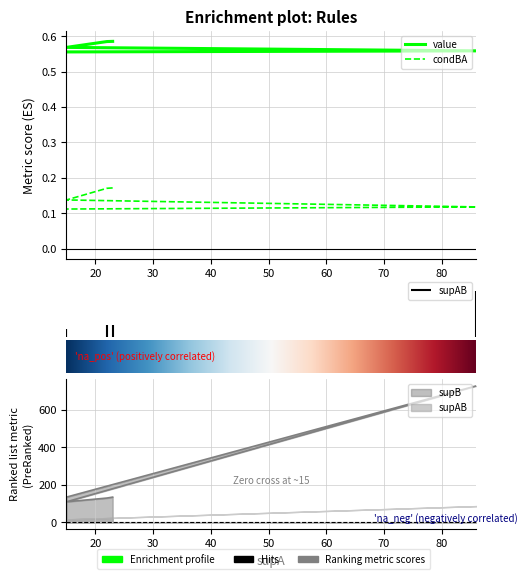

What is the value of the value point at the 3rd from the left?

0.6